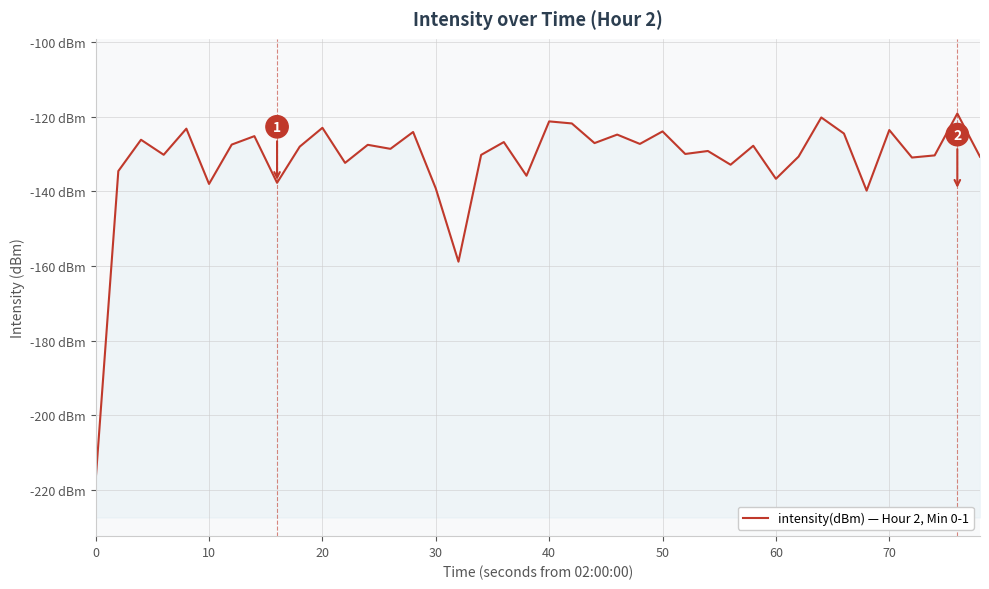

What is the value of the 20th point from the left?

-135.8